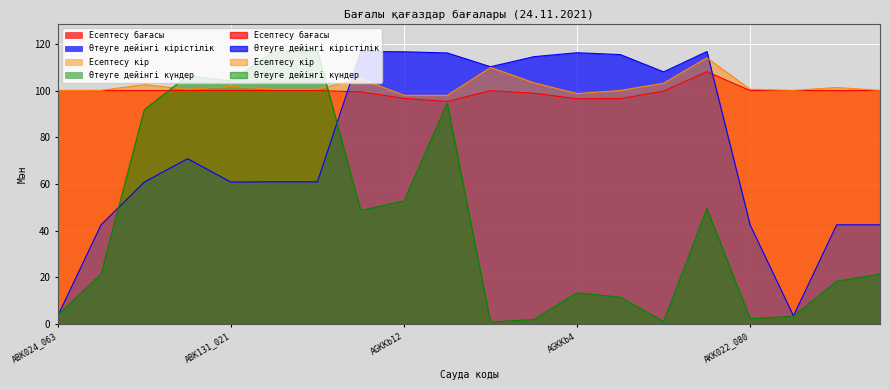

What is the label of the 1st point from the right?

AKK024_111